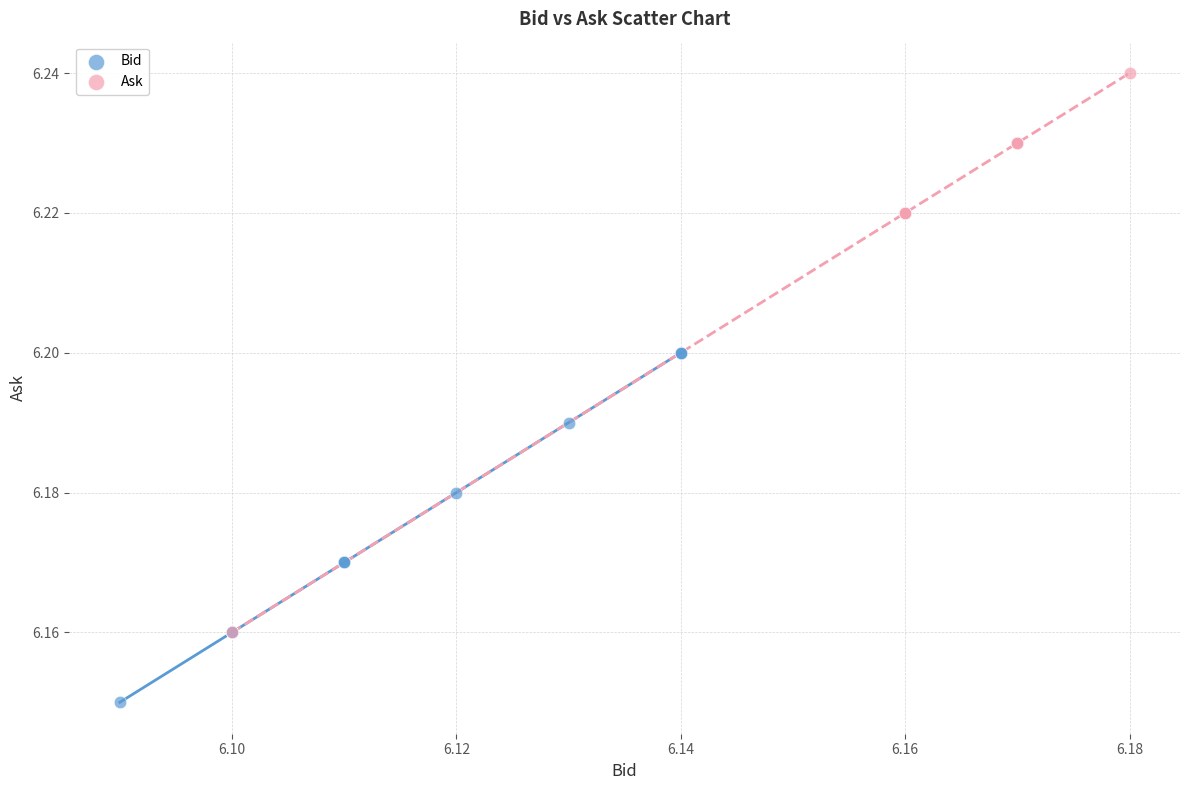

Which series has the largest Y range (max minus min)?

Ask